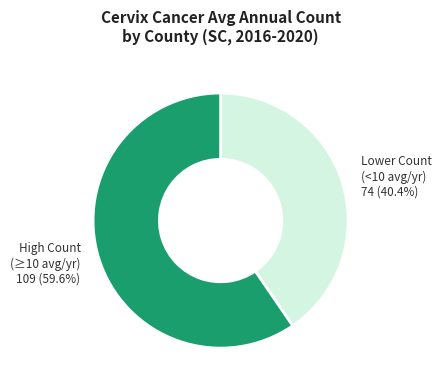

Is there a majority slice in this chart?

Yes